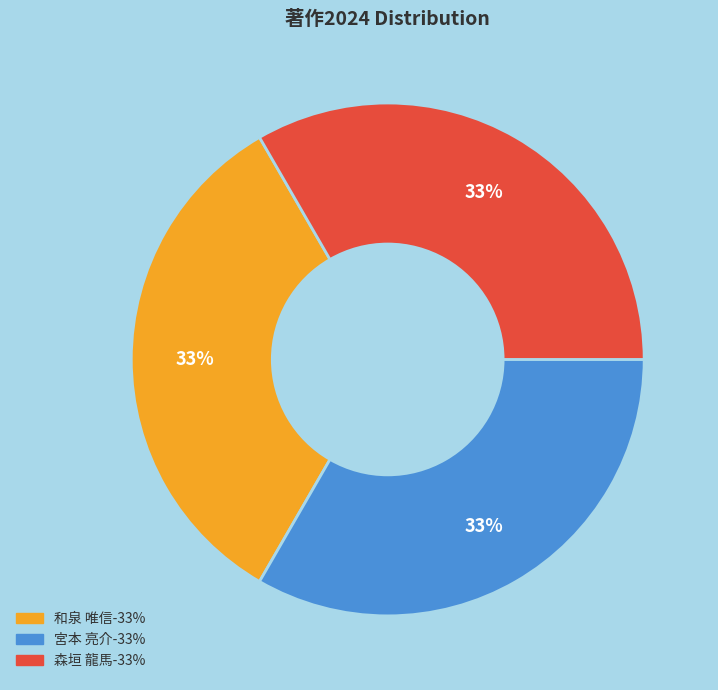

To the nearest percent, what is the average slice percentage?

33%